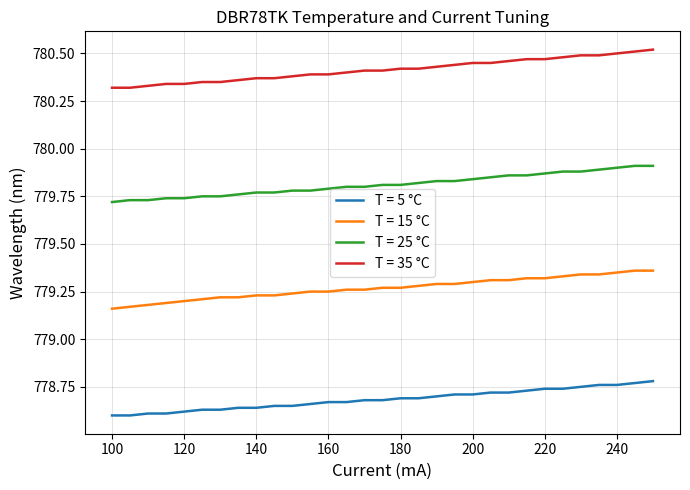

True or false: T = 15 °C and T = 25 °C cross at least once.

False